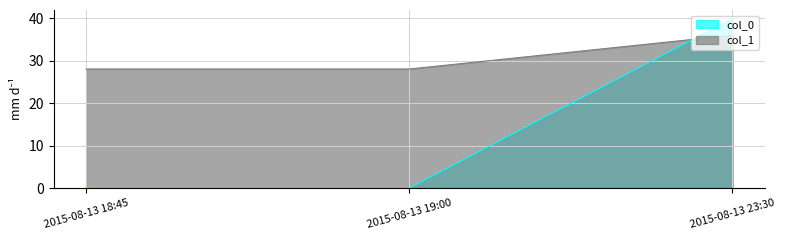

What is the label of the 2nd point from the left?

2015-08-13 19:00